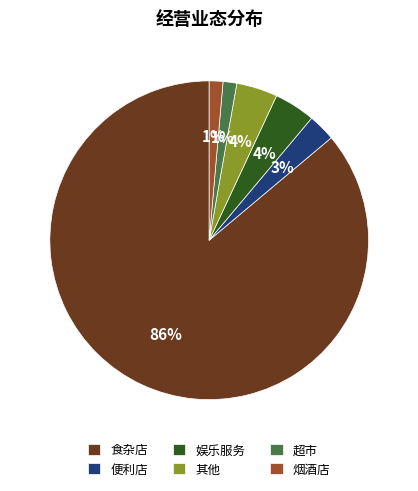

Do 便利店 and 超市 together represent more than half of the pie?

No